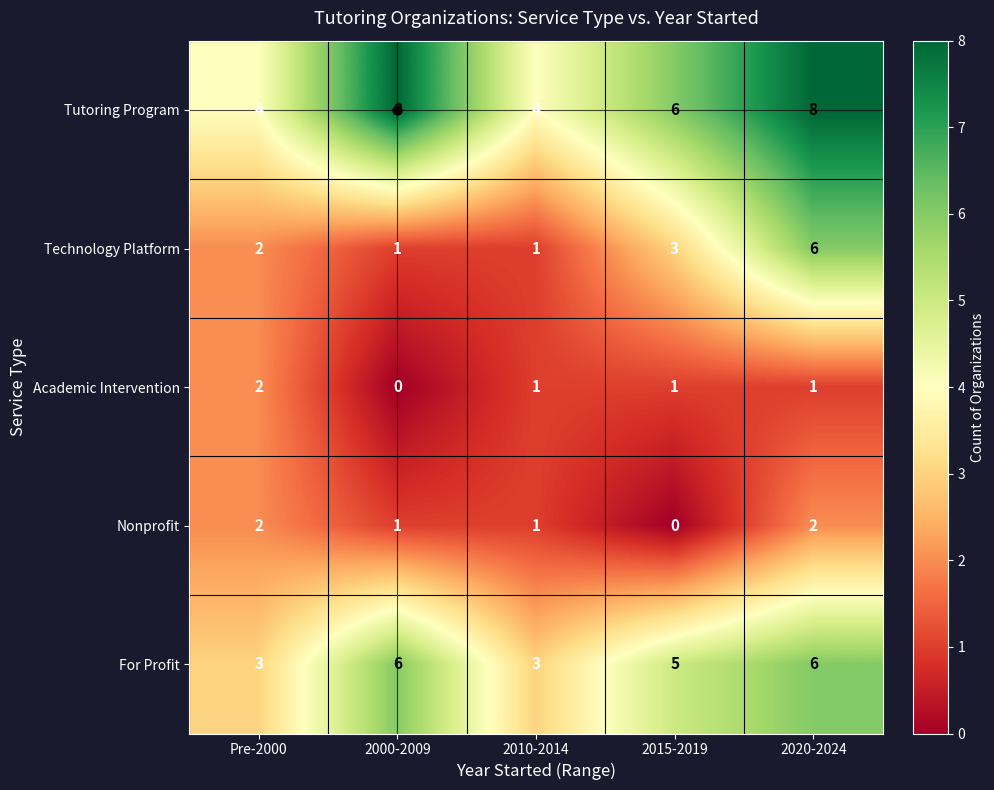

What is the difference between the highest and lowest values at 2000-2009?

8